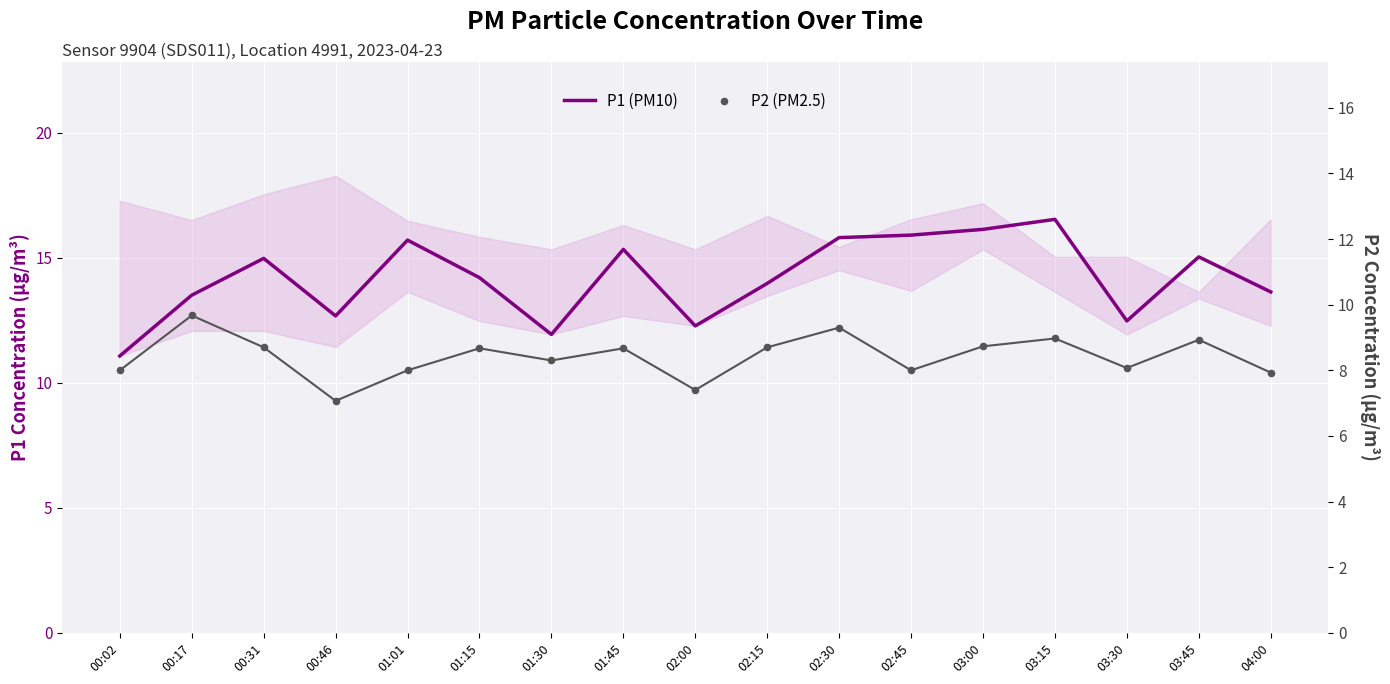

What is the total value across all series at 03:15?

25.5